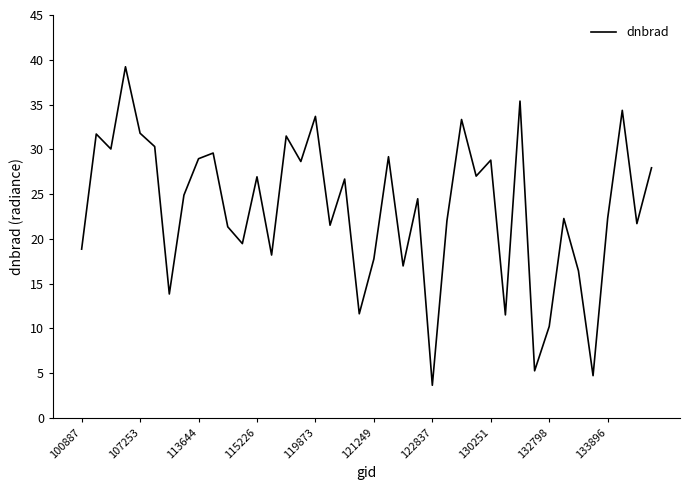

What is the maximum value shown in the chart?

39.2